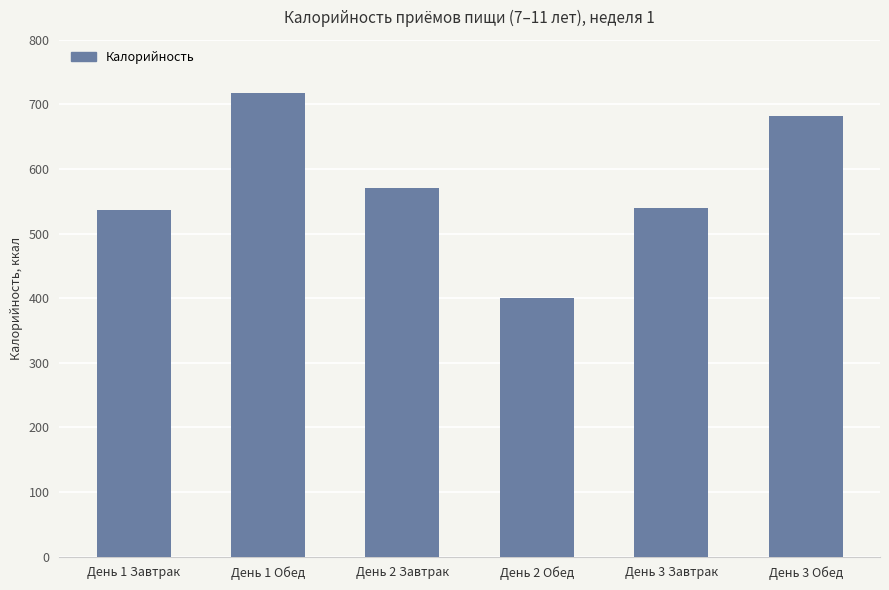

The value at День 3 Завтрак is 539.0. True or false?

True